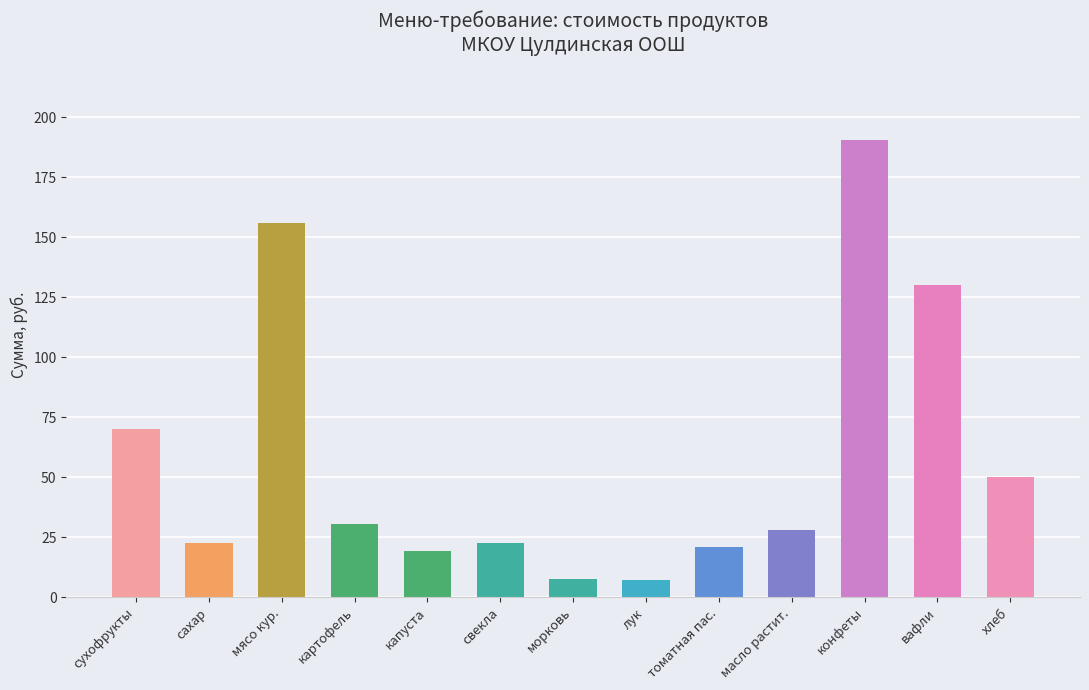

The value at сахар is 22.4. True or false?

True